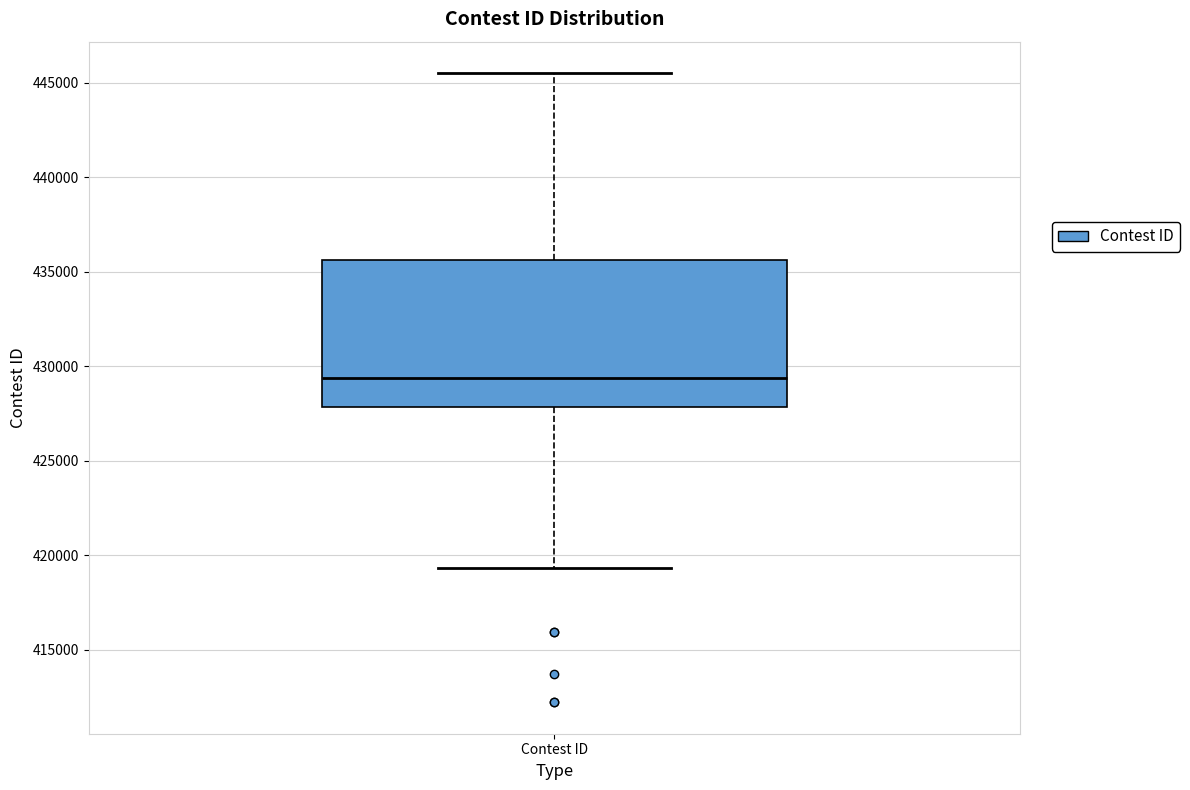

Read this box plot against the y-axis: the position of the median line, the range covered by the box, and the ends of both whiskers. The values are not printed on the chart, so give them approximately, as read against the axis.

median 429500, box 428000 to 435500, whiskers 419500 to 445500